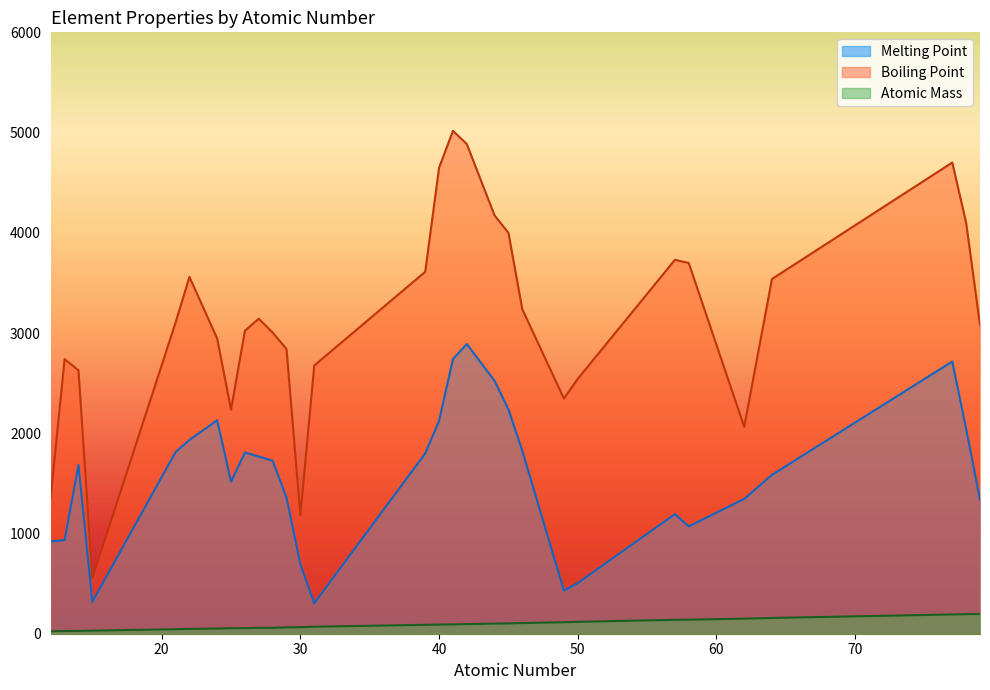

List the series in order of their overall mean, lowest first.

Atomic Mass, Melting Point, Boiling Point